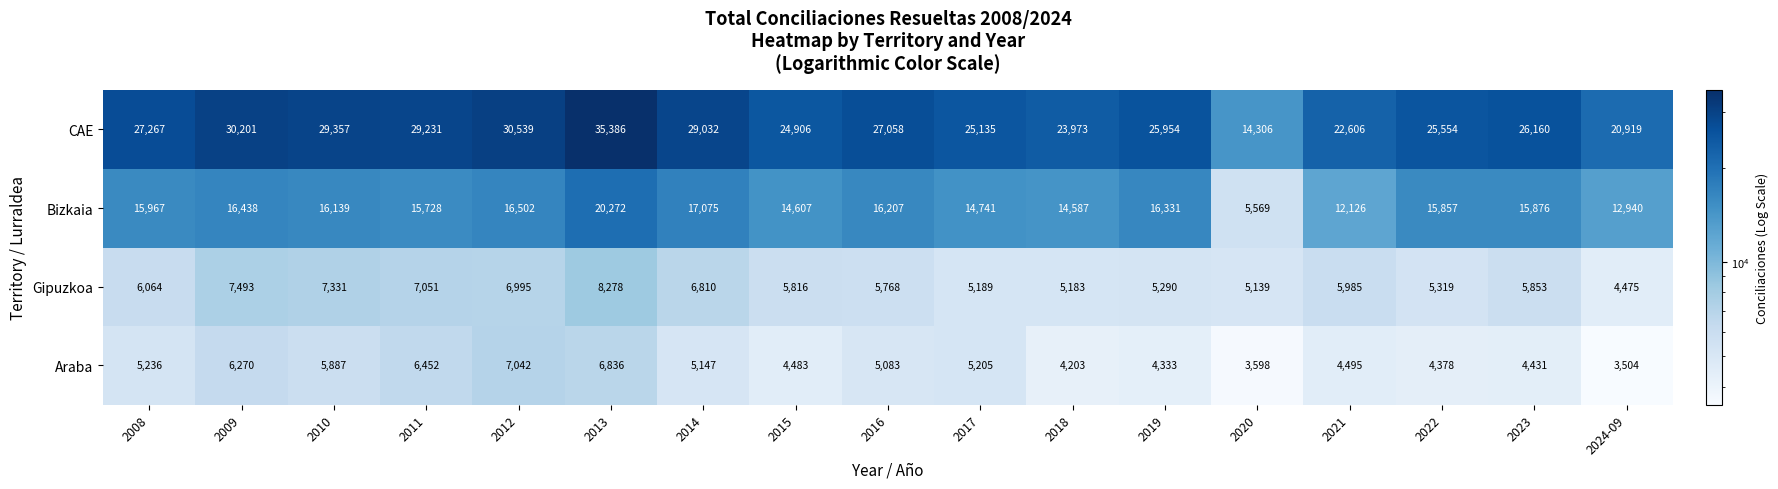

Count the number of categories in the chart.

17